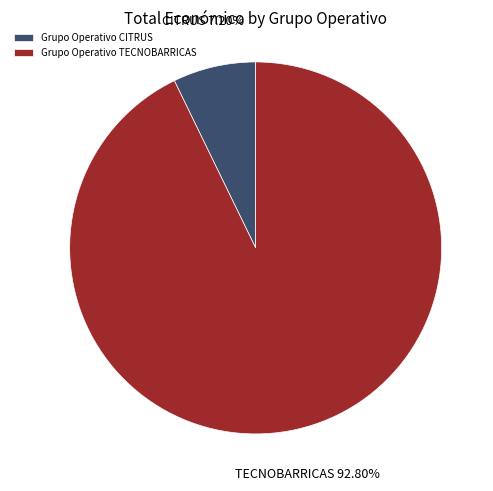

To the nearest percent, what is the difference between the largest and smallest slice percentages?

86%